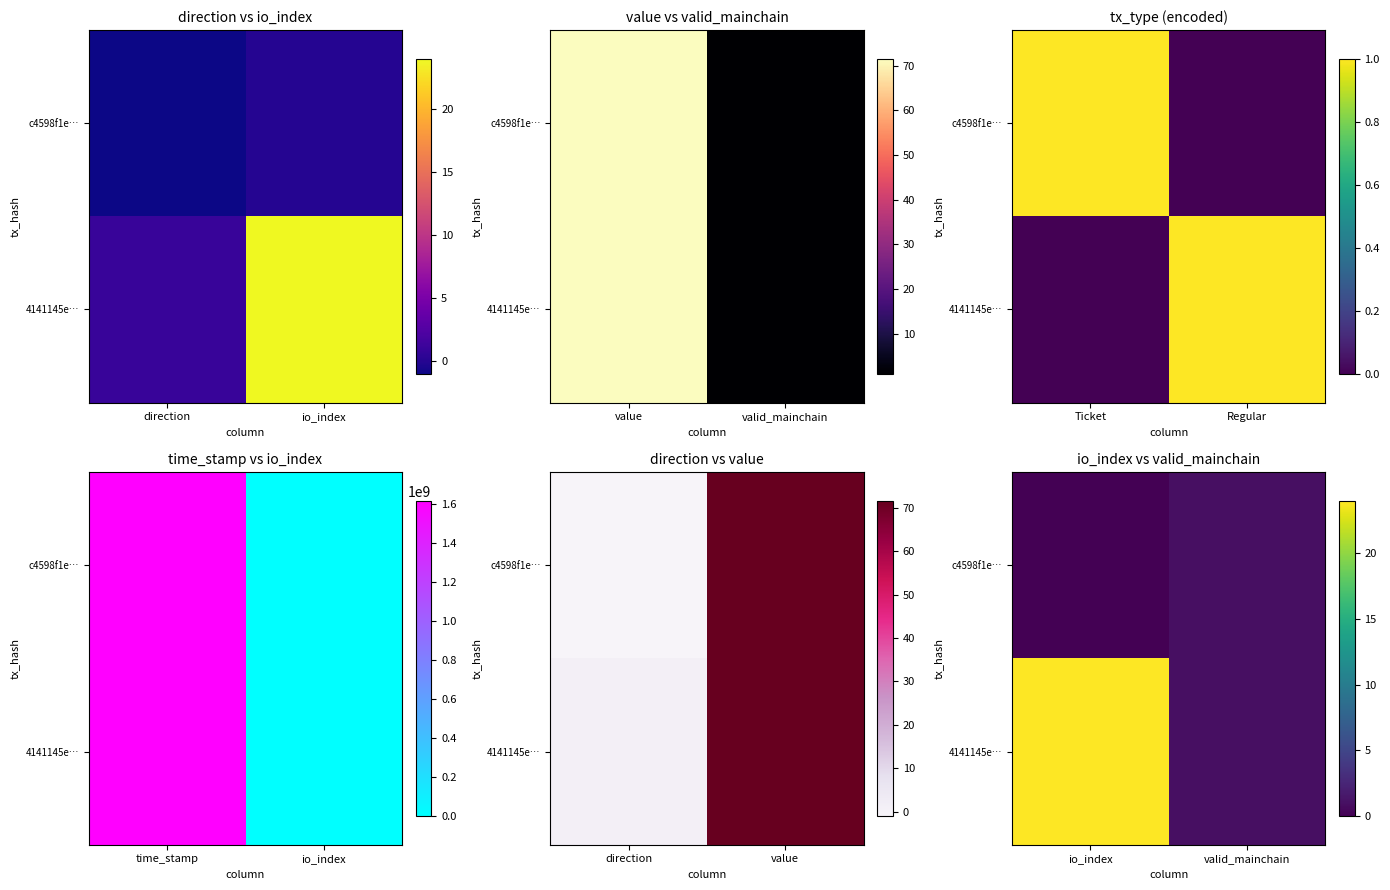

What is the sum of all 4141145e… values?

25